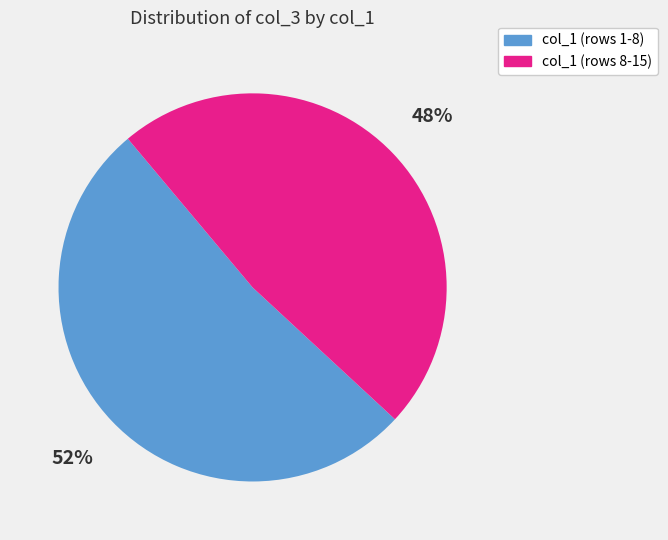

Which slice is the largest?

col_1 (rows 1-8)